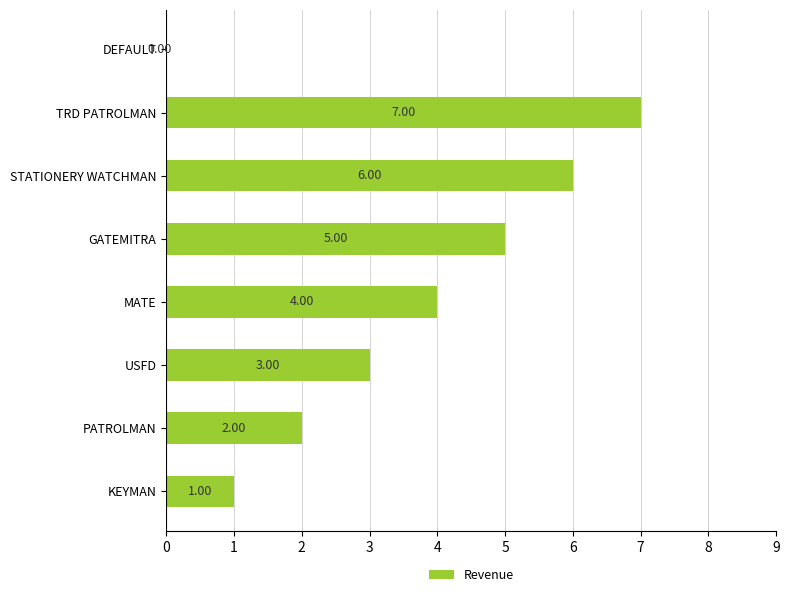

What is the sum of all values?

28